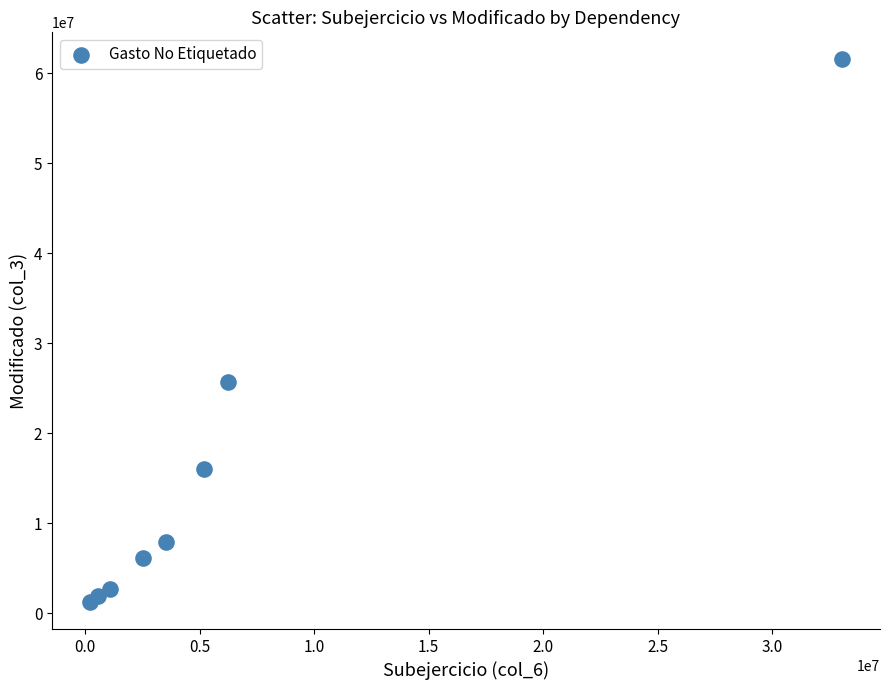

What is the range of X values (max minus min)?

32866216.2